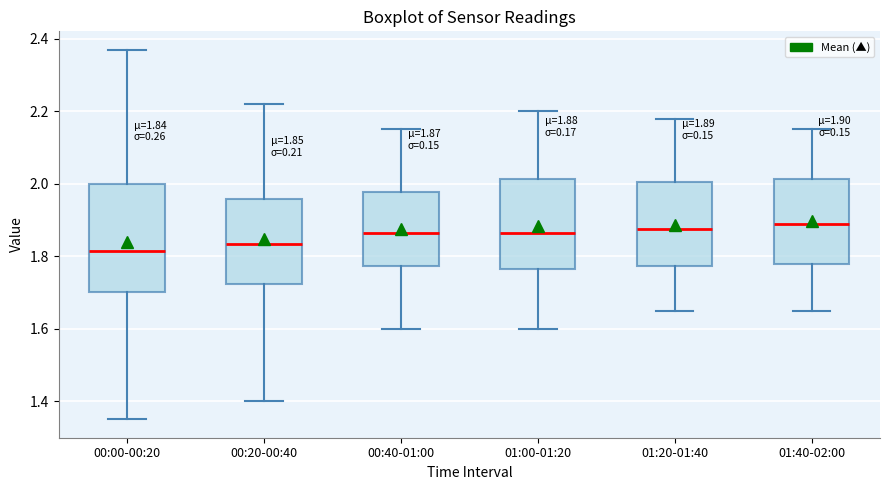

Which box is the tallest, from its lower edge to its upper edge?

00:00-00:20